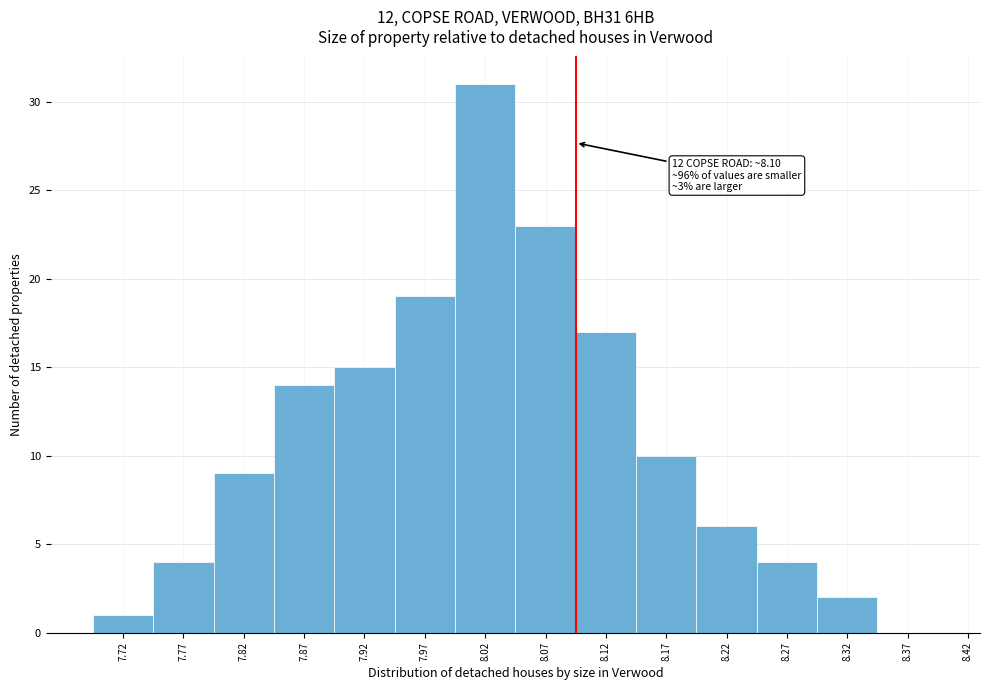

Over which range of the x-axis is the bar tallest?

8.00 to 8.05